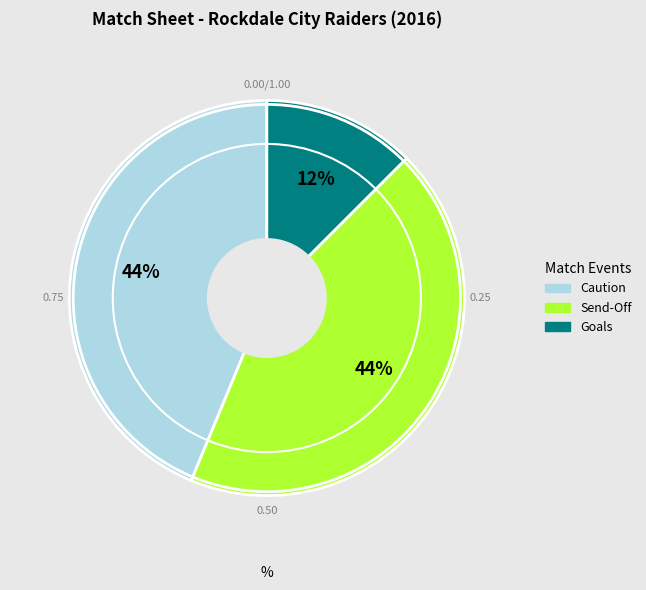

Is there any slice that represents more than half of the pie?

No